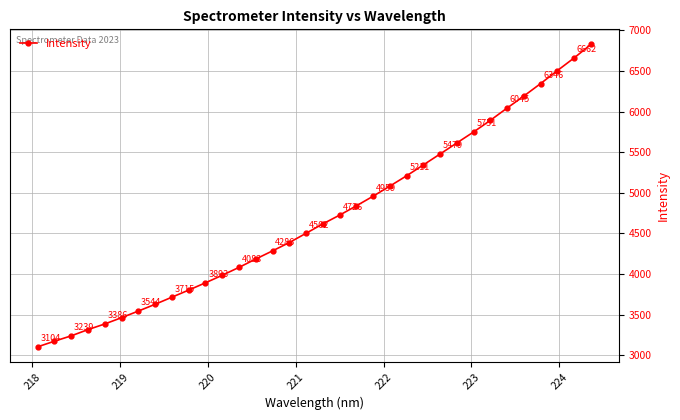

What is the minimum value shown in the chart?

3104.2